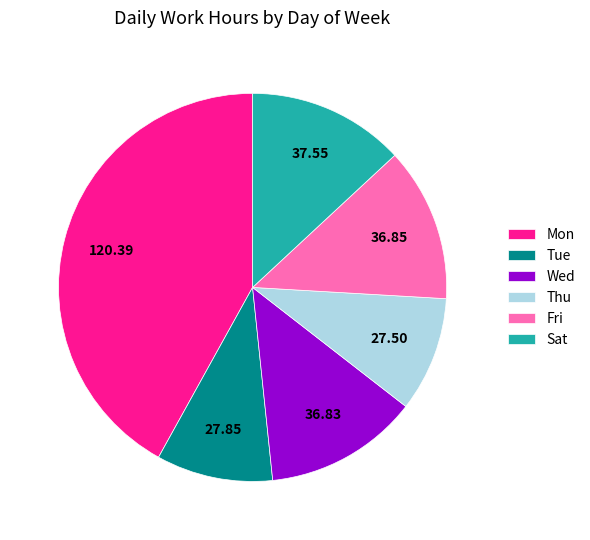

Count the number of slices in the pie.

6